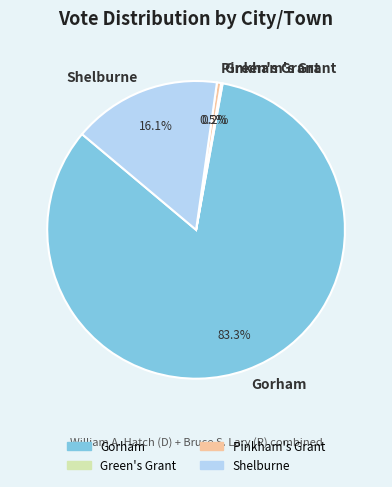

Does Gorham represent more than half of the total?

Yes